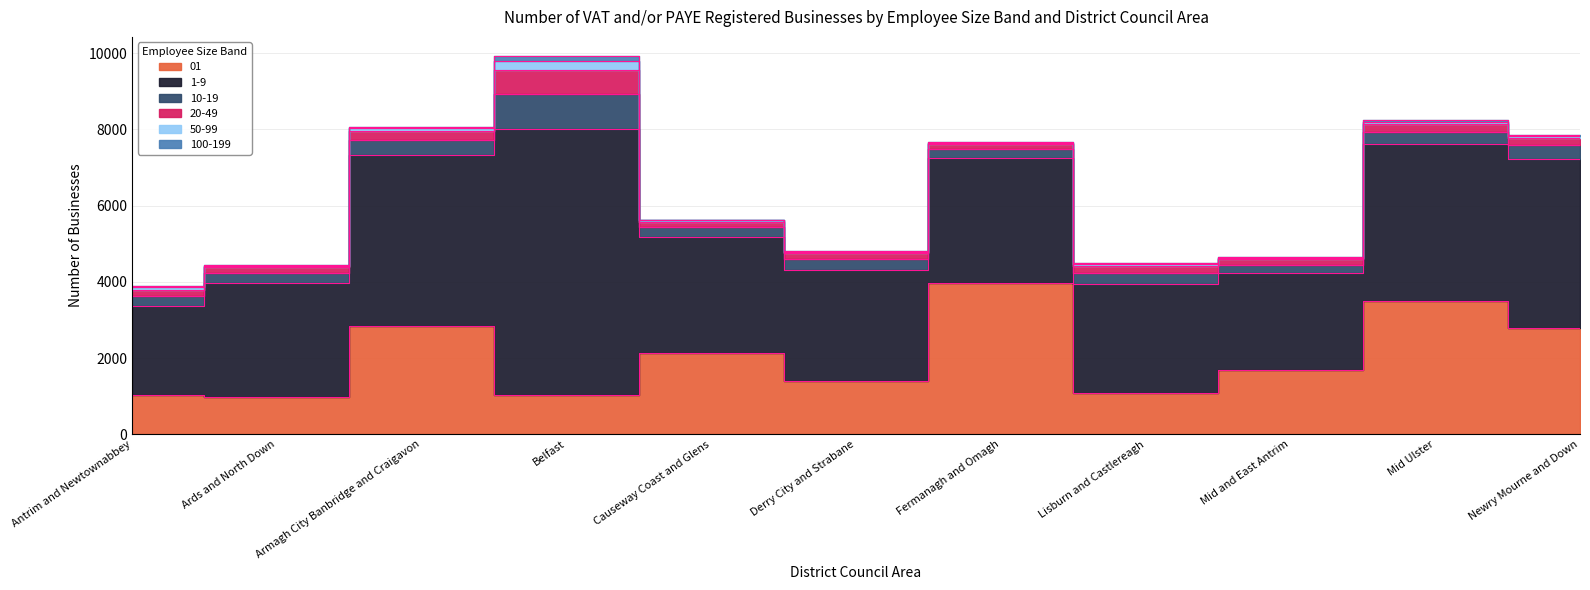

Which series has the largest range (max minus min)?

1-9